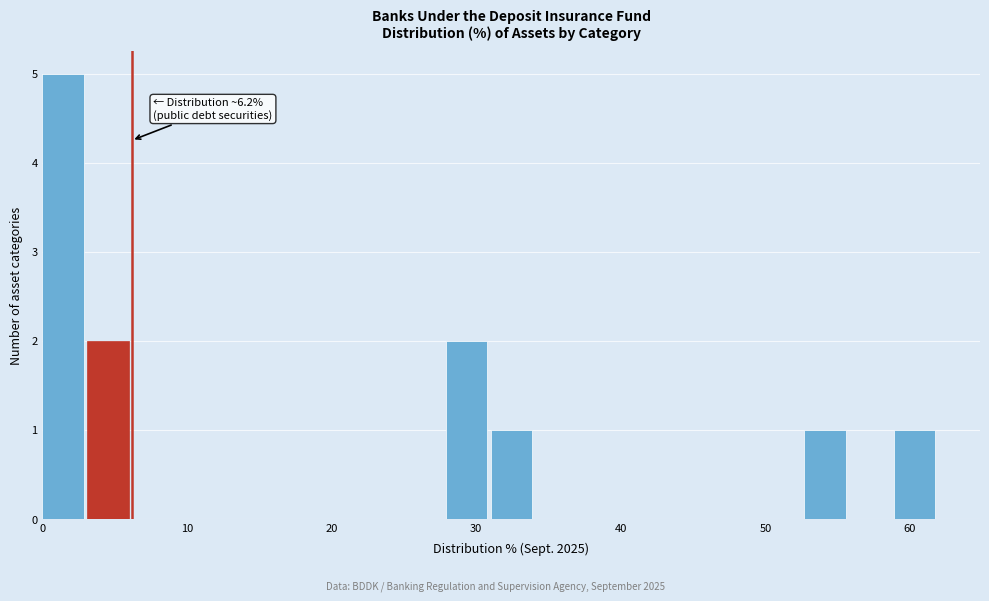

Read against the x-axis, roughly where is the centre of the tallest bar?

1